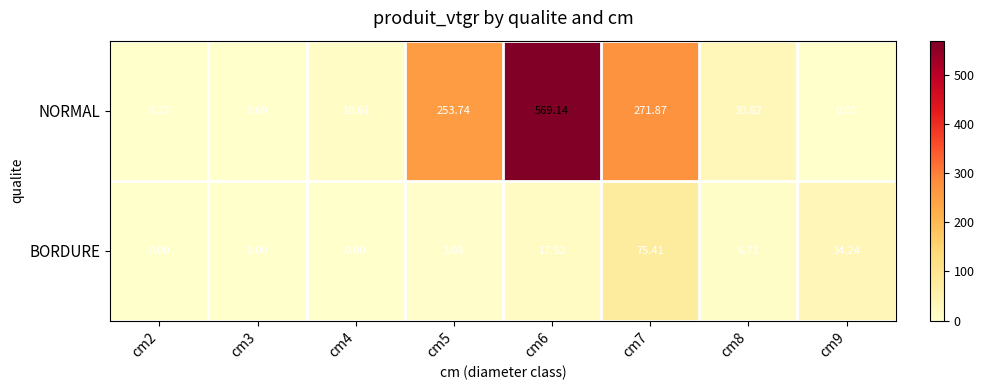

Which series has the largest total across all categories?

NORMAL